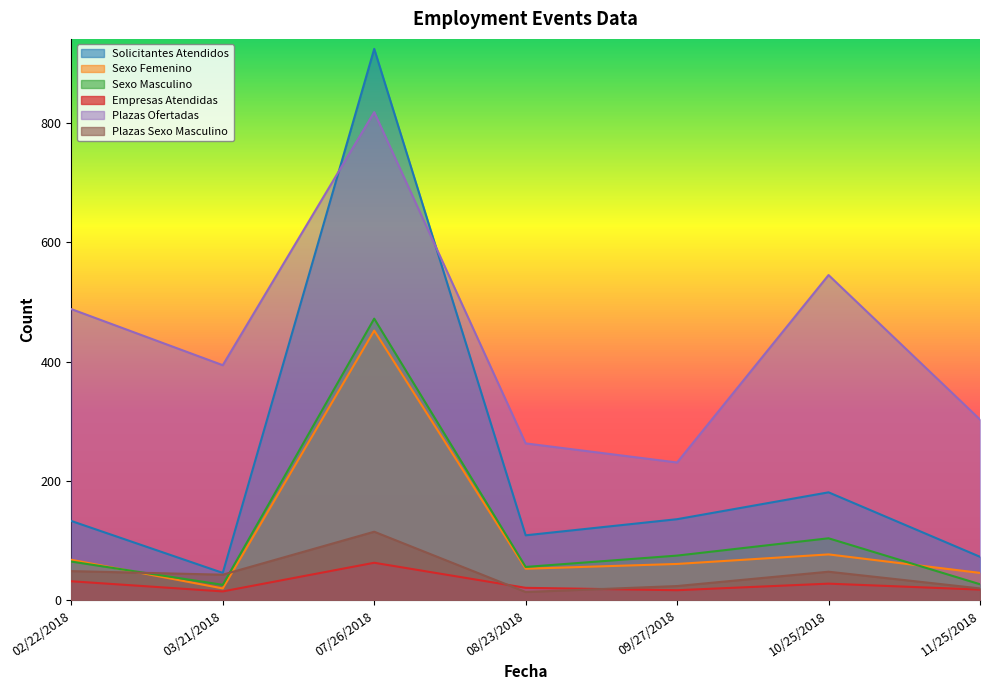

Reading right to left, extract all data points from this chart.

Solicitantes Atendidos: 73	181	136	109	924	46	133
Sexo Femenino: 46	77	61	53	452	20	68
Sexo Masculino: 27	104	75	56	472	26	65
Empresas Atendidas: 18	28	17	21	63	15	32
Plazas Ofertadas: 303	545	231	263	818	394	488
Plazas Sexo Masculino: 20	48	24	14	115	43	49